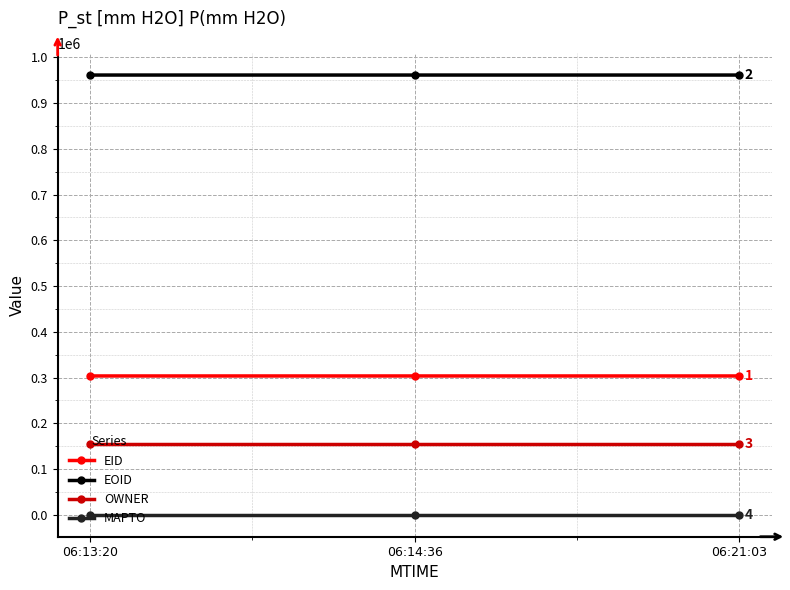

What is the maximum value for OWNER?

154272